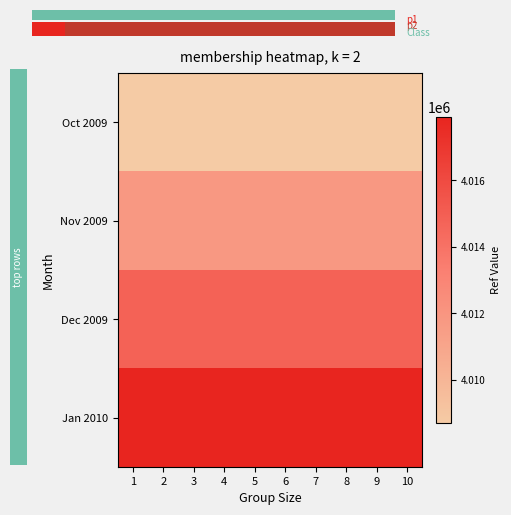

How many distinct data groups are displayed?

4